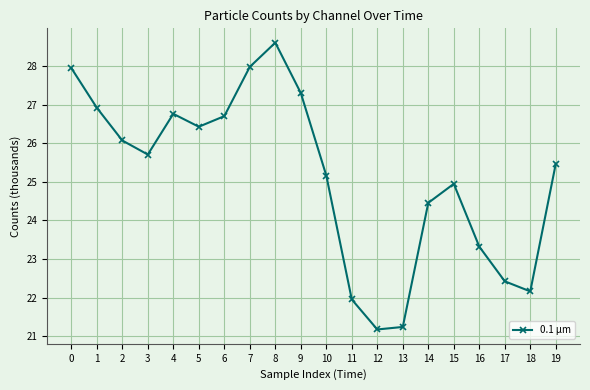

What is the change in value from 2 to 13?

-4.8